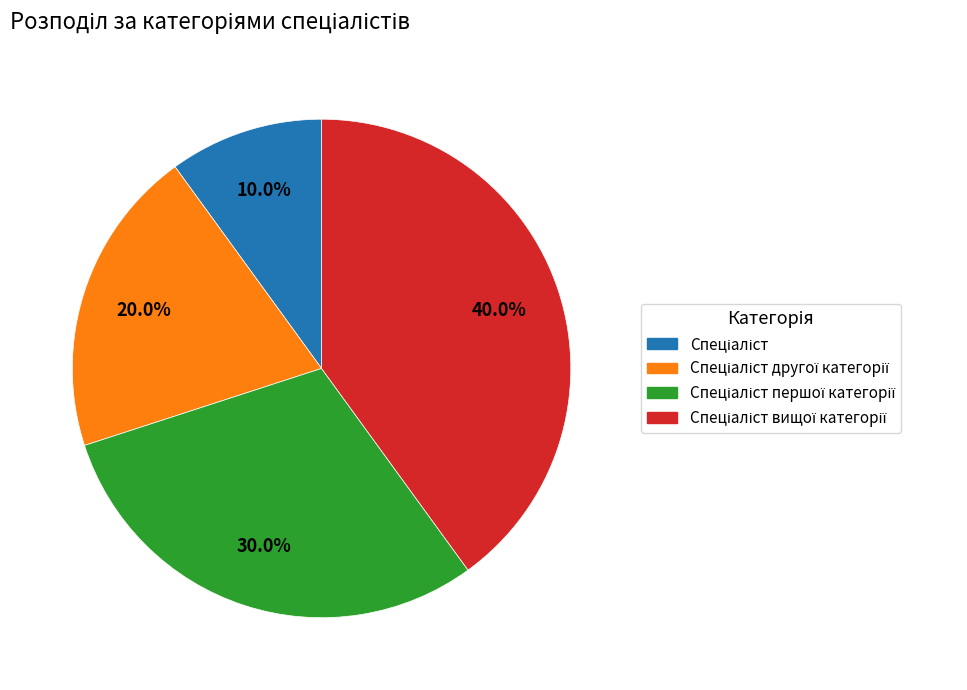

Is there a majority slice in this chart?

No